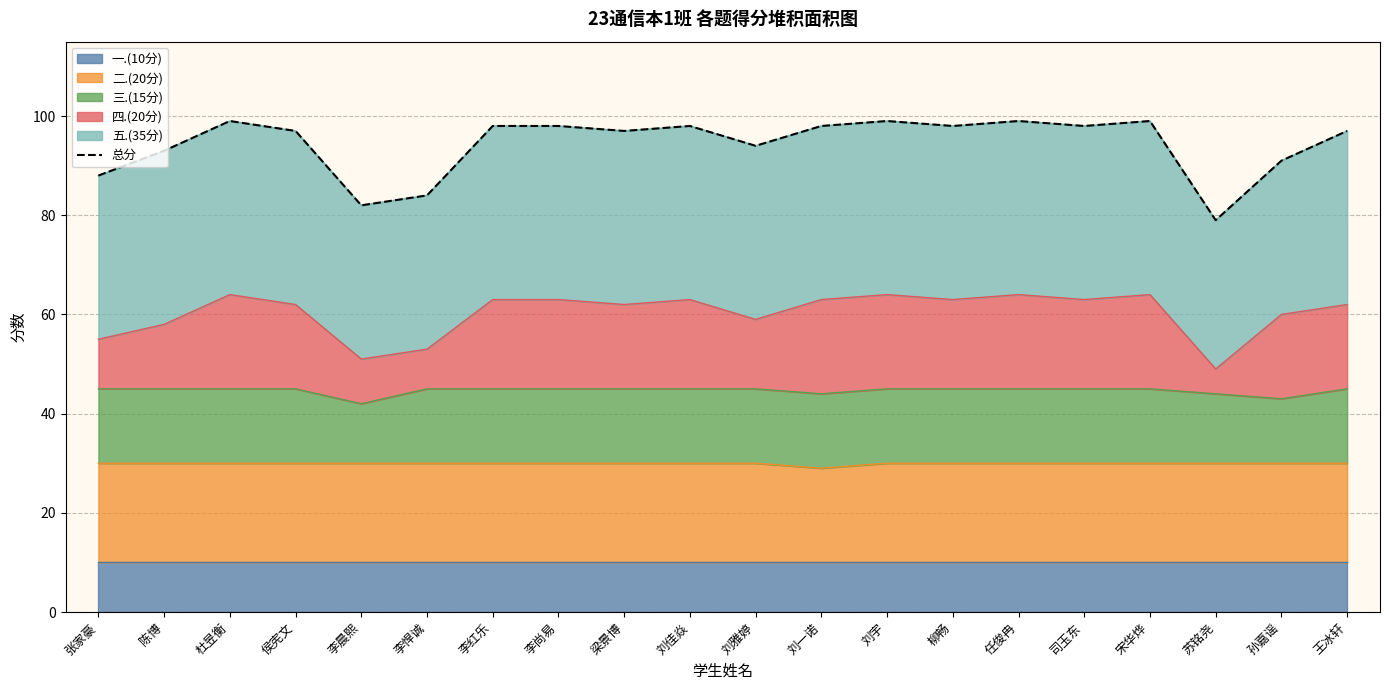

What is the label of the 16th point from the left?

司玉东